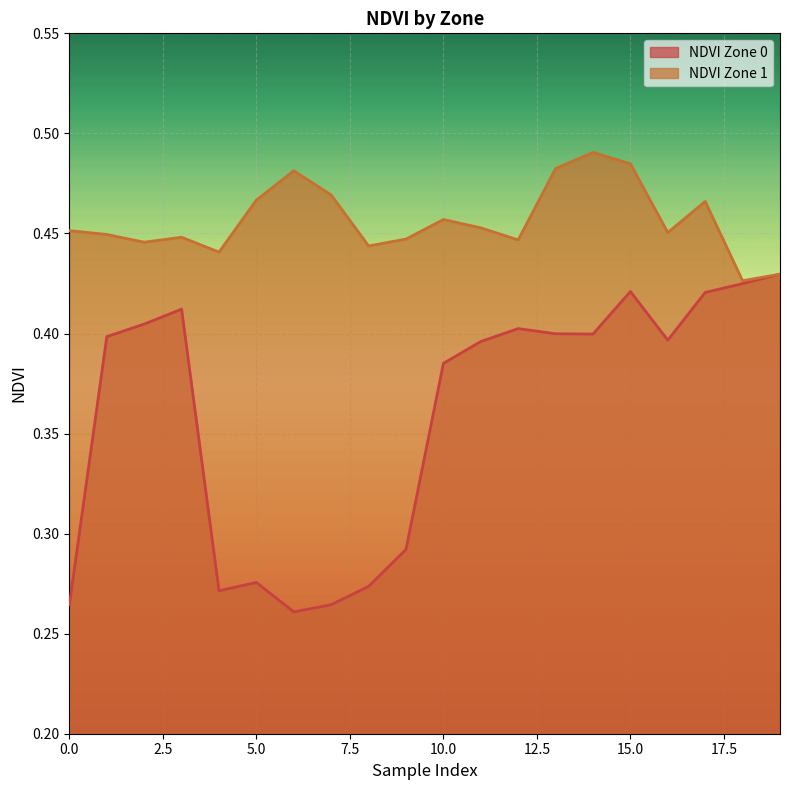

At which category does NDVI Zone 0 reach its first local peak?

3